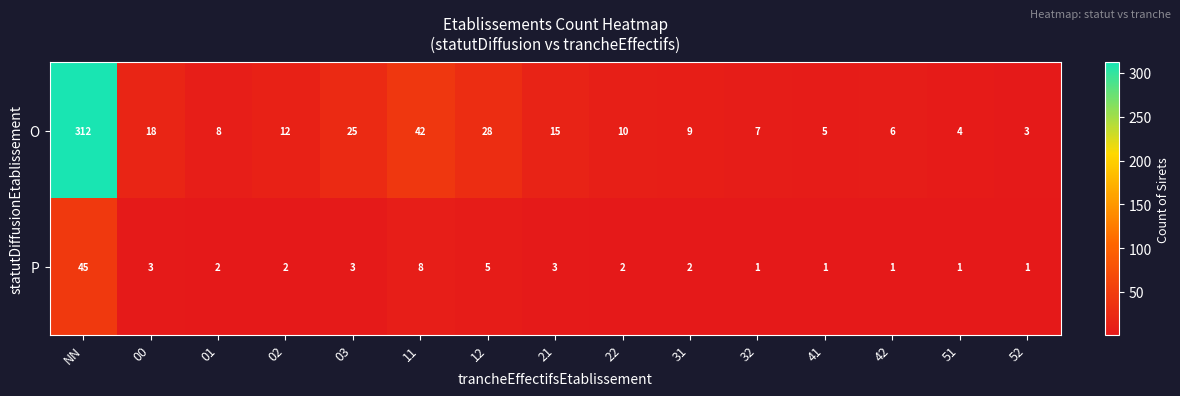

Which category has the highest value in the P series?

NN